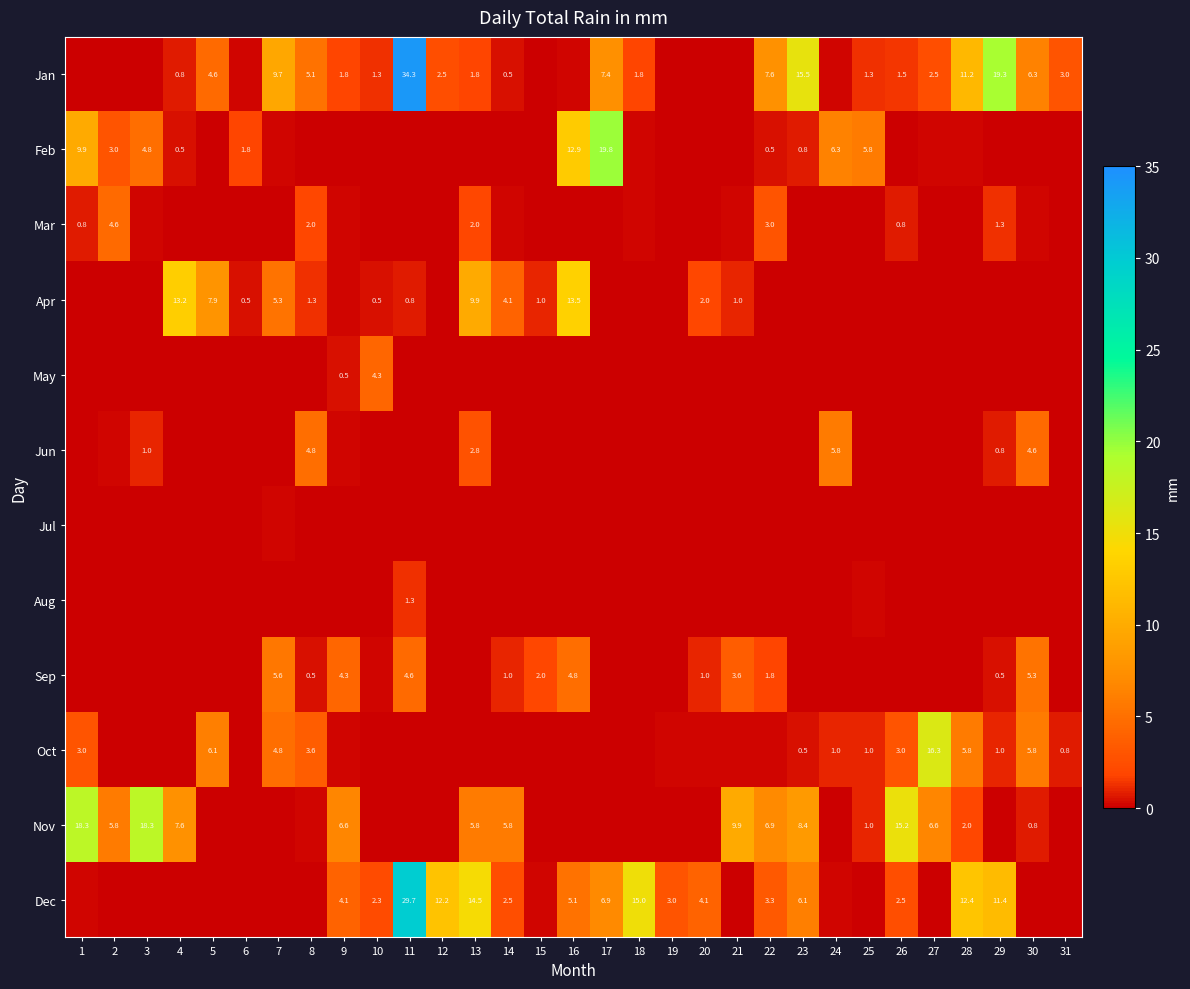

List the series in order of their peak value, lowest first.

Jul, Aug, May, Mar, Sep, Jun, Apr, Oct, Nov, Feb, Dec, Jan